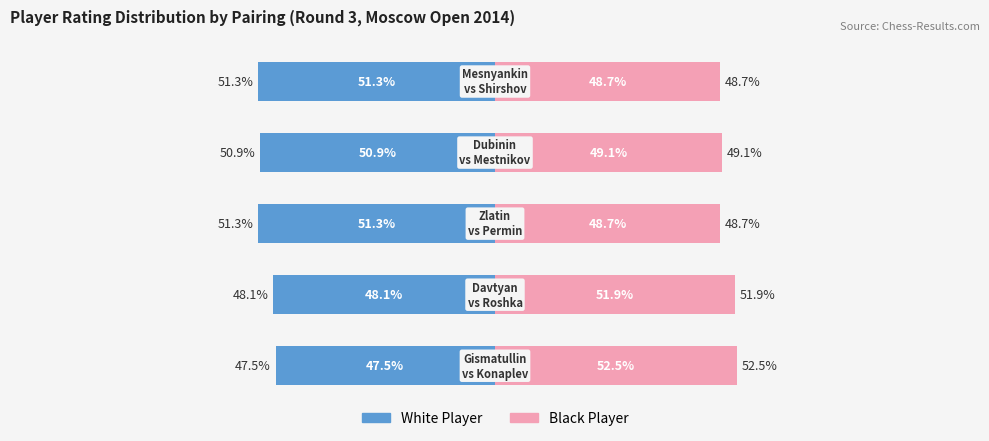

Which has a higher value, 4 or 1?

1